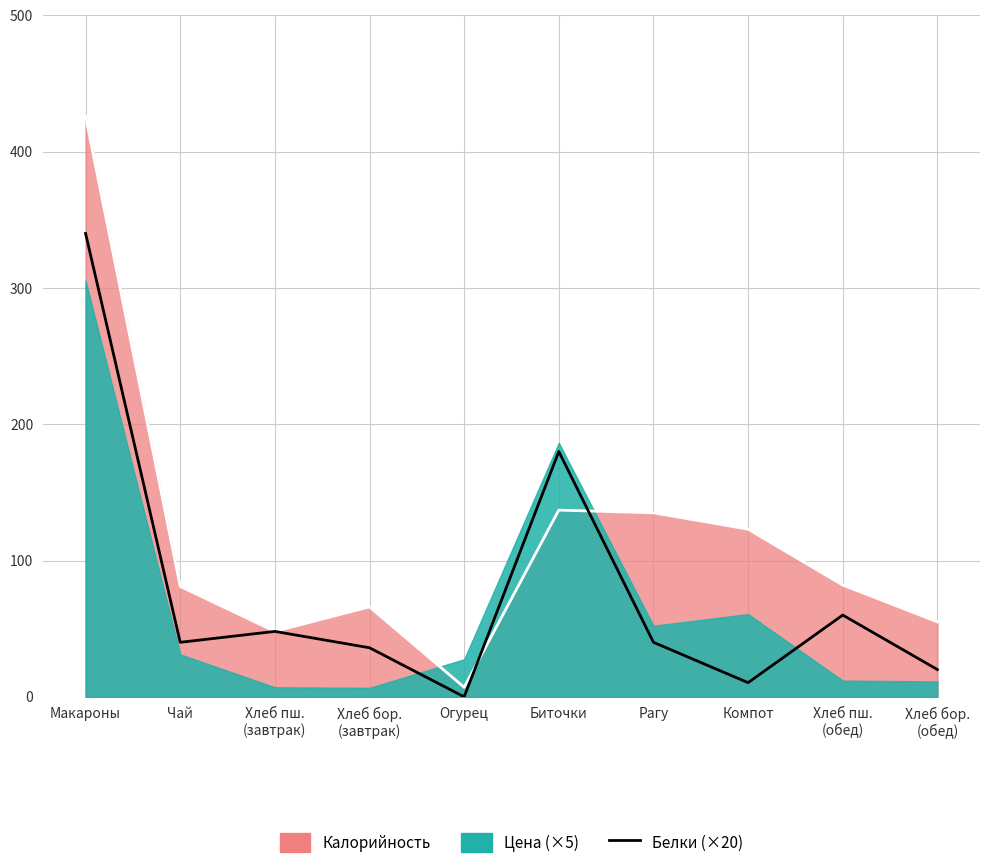

Between Хлеб пш.
(обед) and Макароны, which is larger?

Макароны